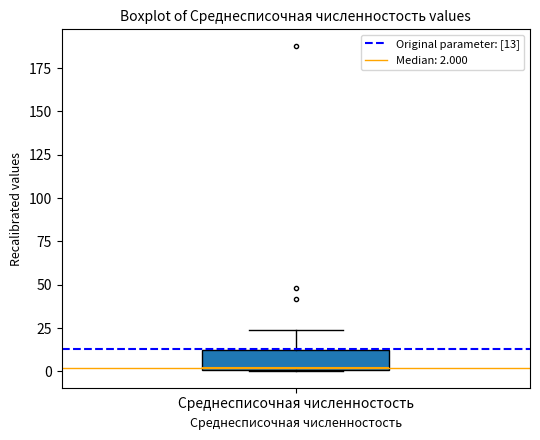

Read this box plot against the y-axis: the position of the median line, the range covered by the box, and the ends of both whiskers. The values are not printed on the chart, so give them approximately, as read against the axis.

median 0, box 0 to 15, whiskers 0 to 25